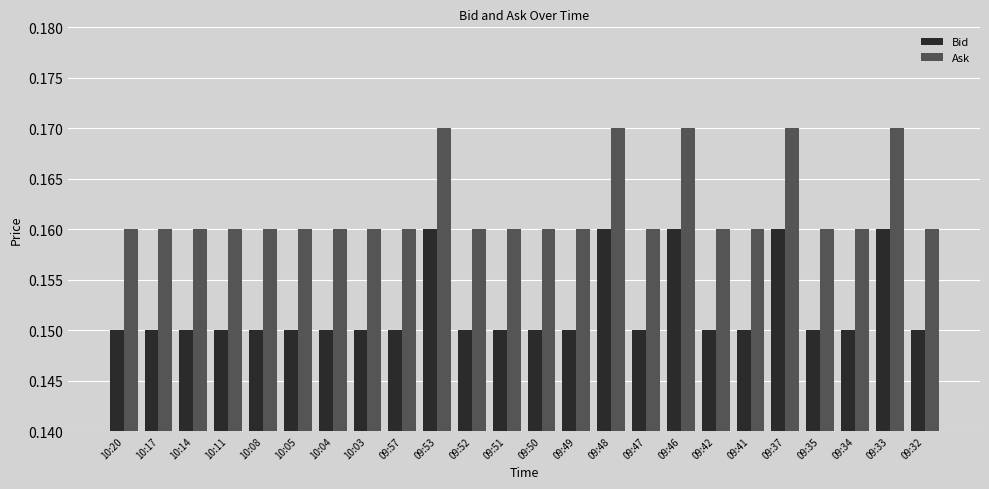

How many bars are there in total?

48